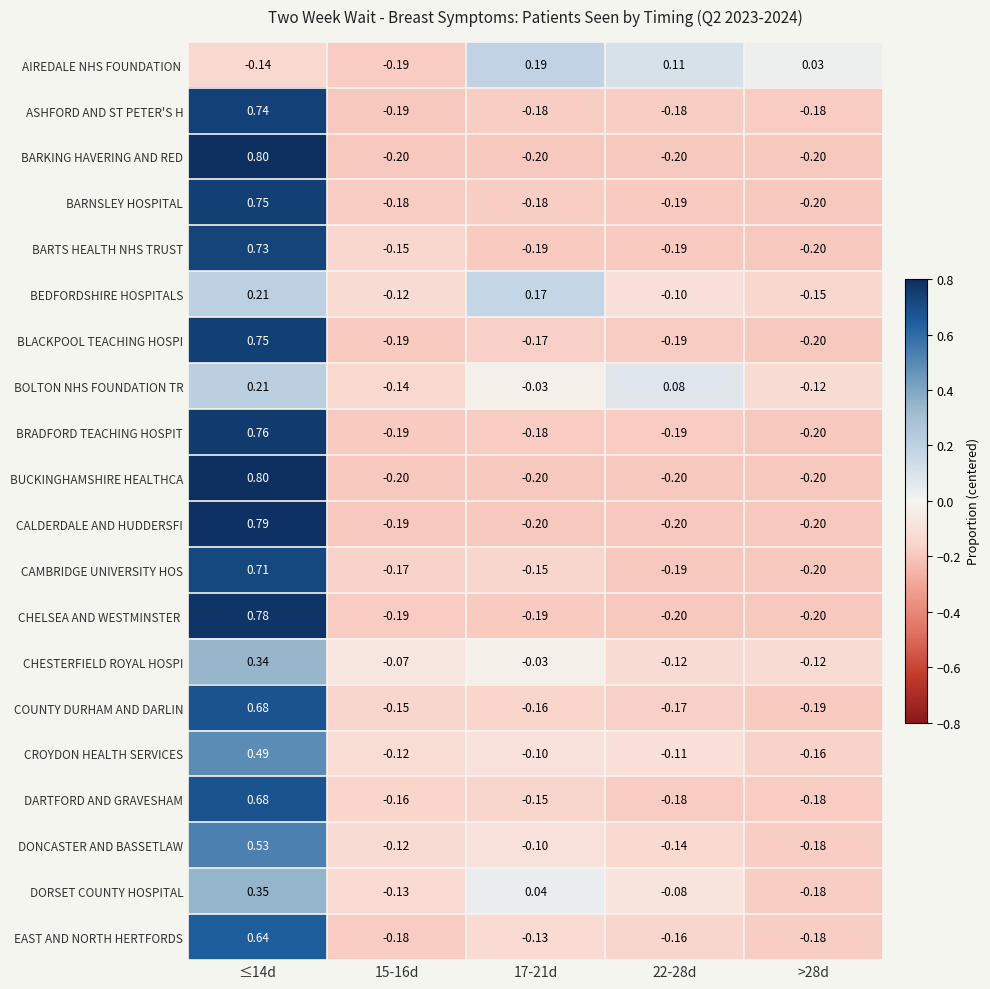

How many distinct data groups are displayed?

20